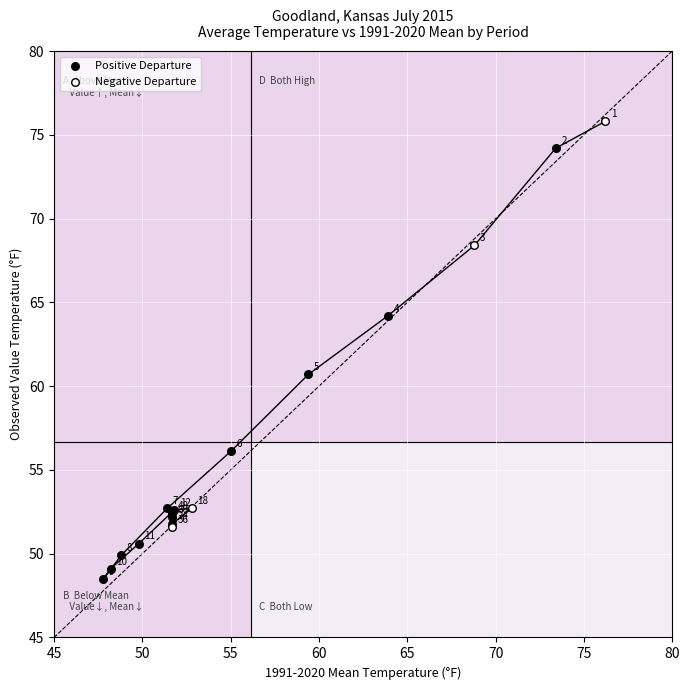

Which series has the largest Y range (max minus min)?

Positive Departure